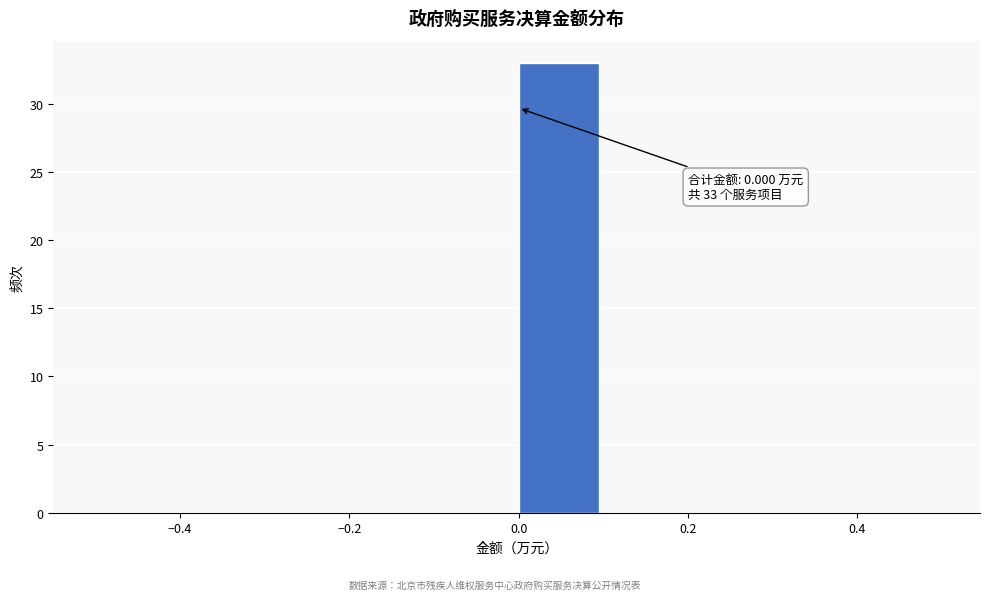

Over which range of the x-axis is the bar tallest?

0.0 to 0.1